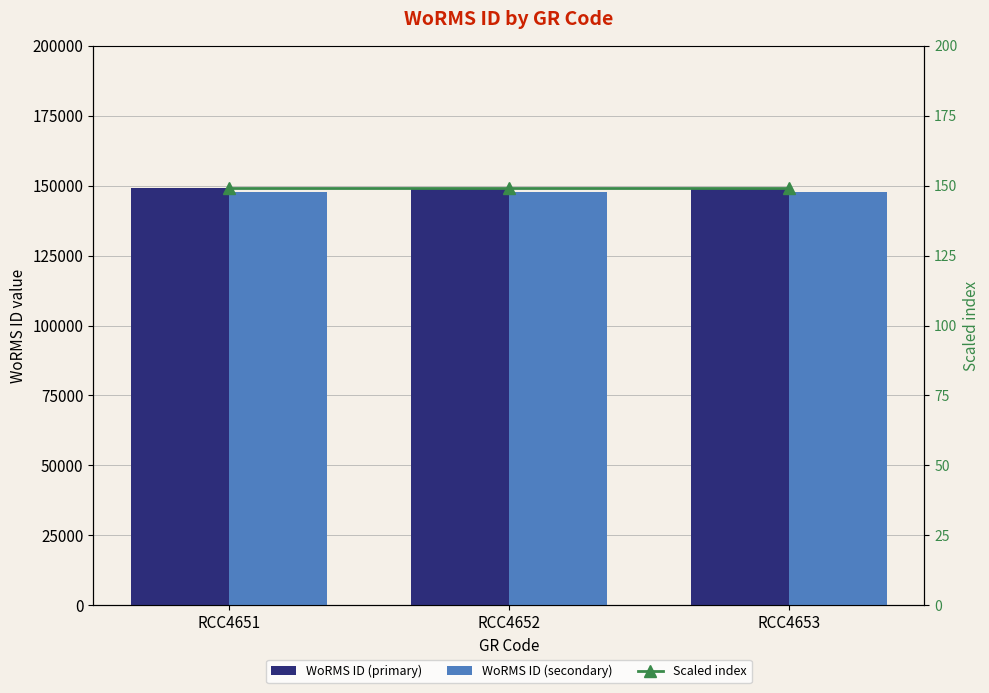

What is the sum of all Scaled index values?

447.2